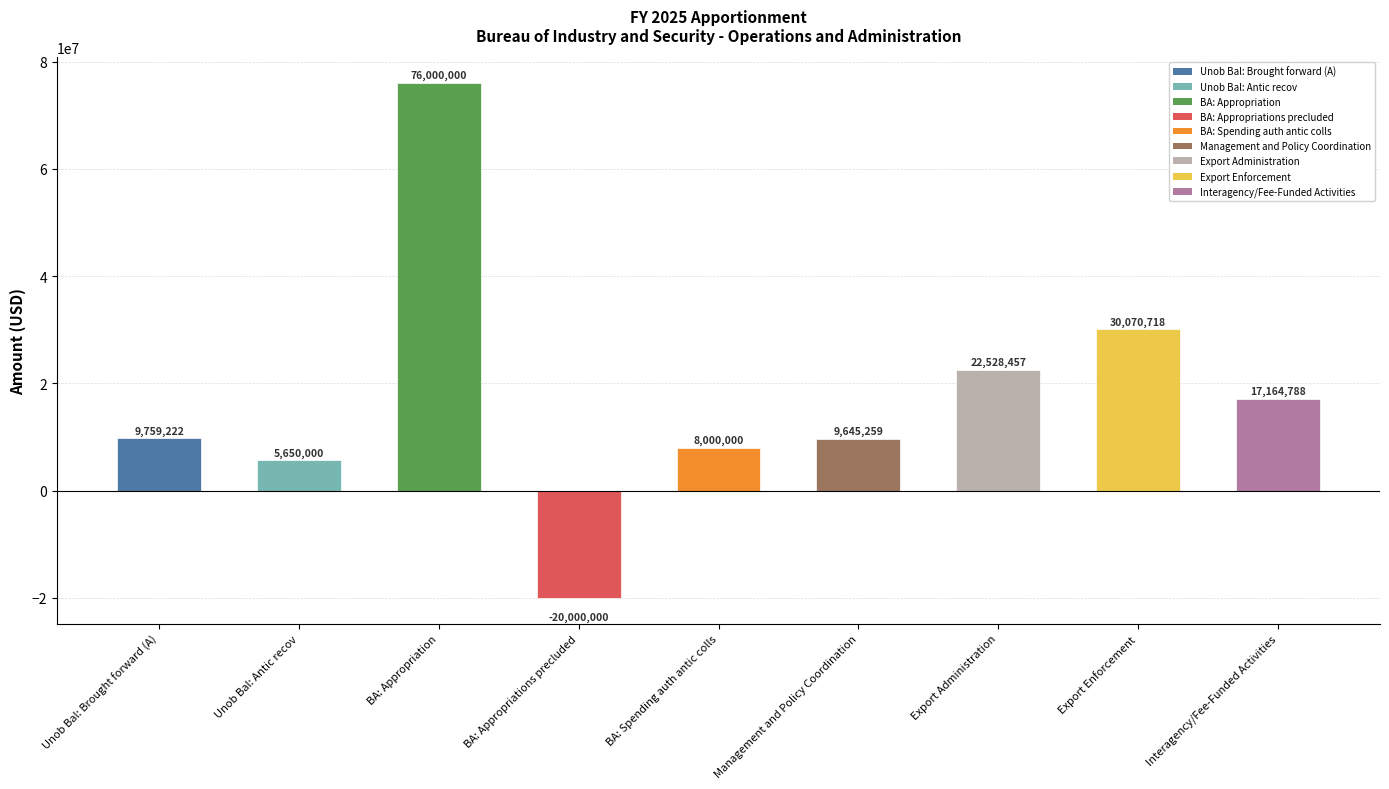

Is it true that the value at Export Administration is 31250603?

False